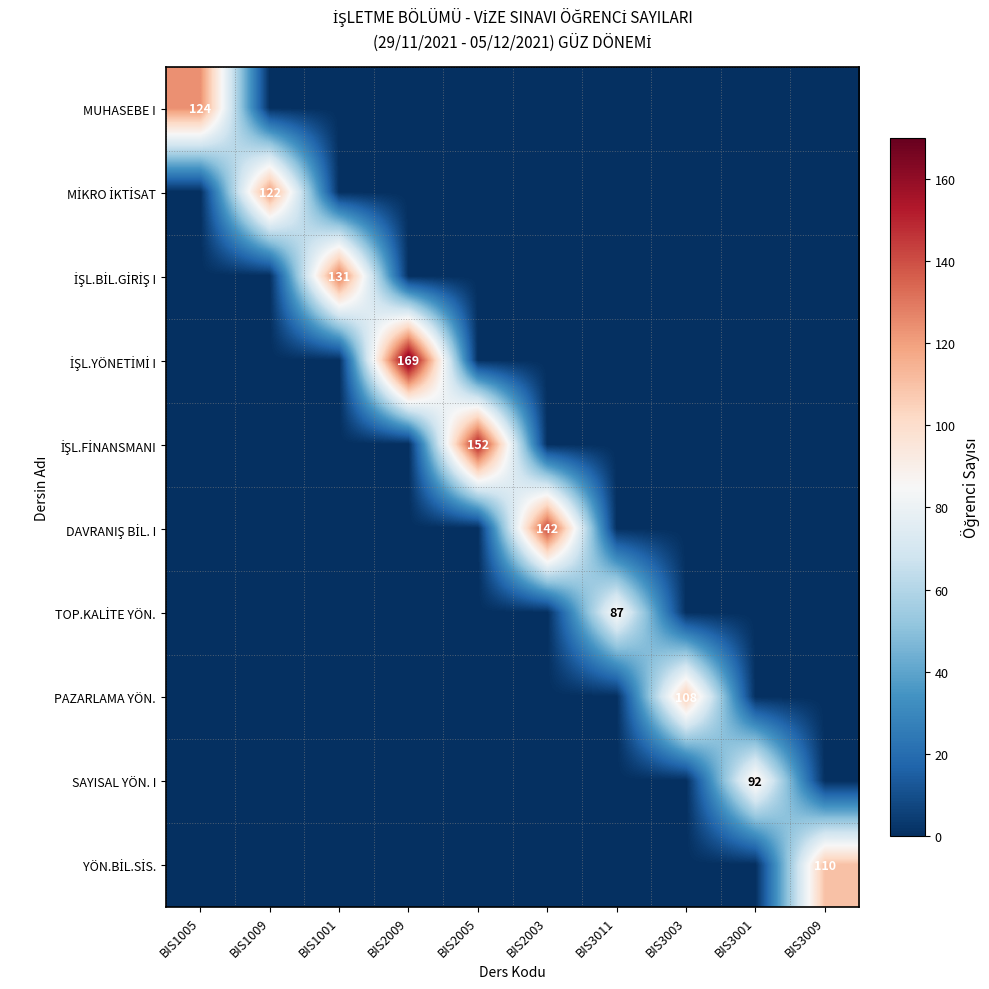

Which label corresponds to the largest value in the chart?

BIS2009